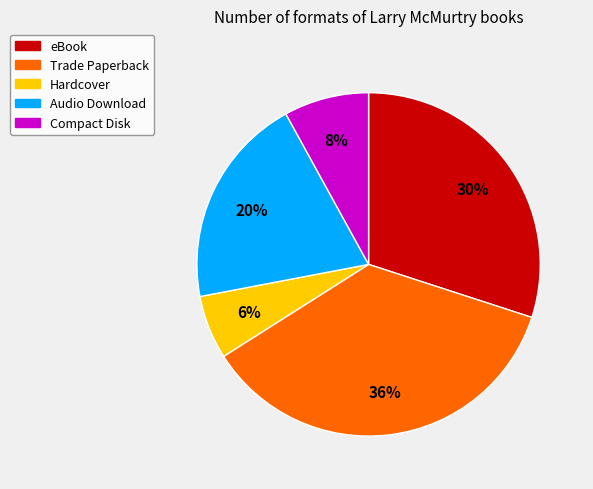

Combined, do Trade Paperback and Hardcover account for over 50%?

No